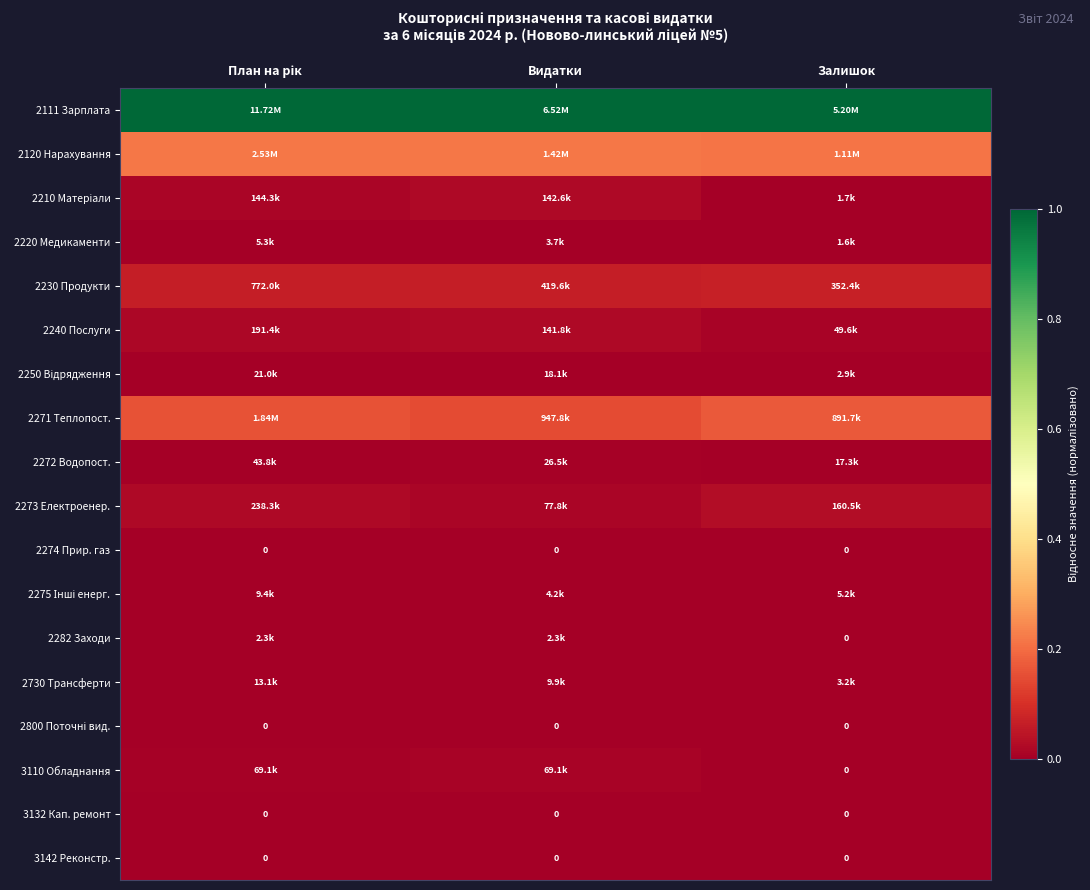

Which label corresponds to the largest value in the chart?

План на рік